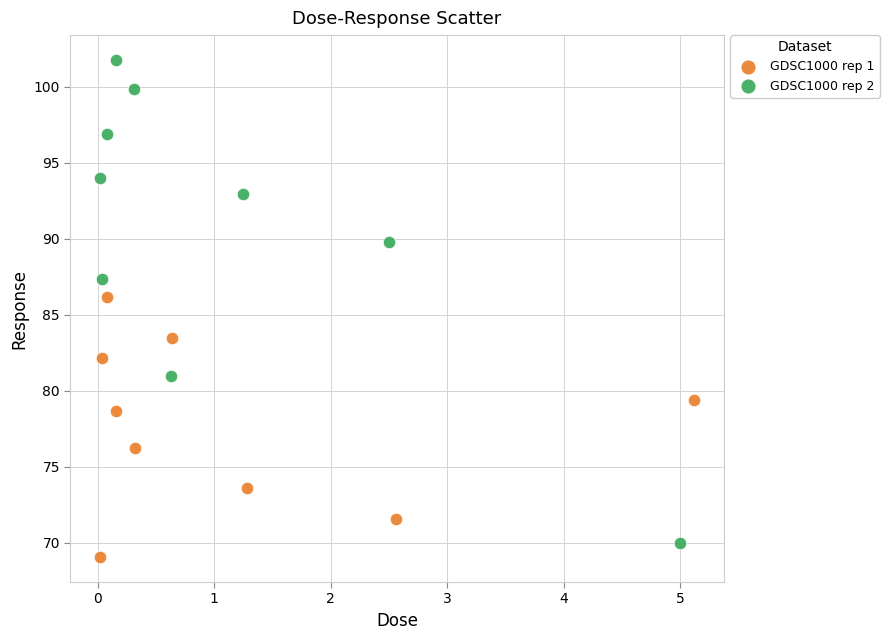

Which series has the largest Y range (max minus min)?

GDSC1000 rep 2